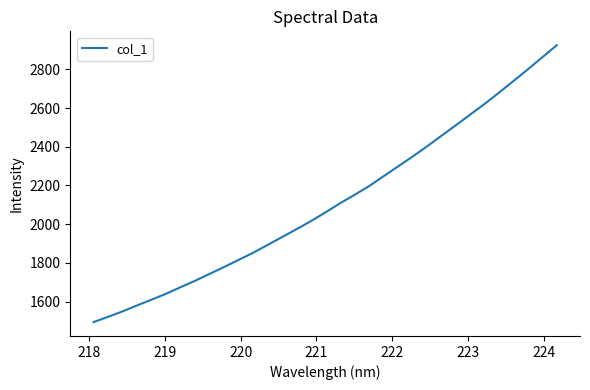

What is the maximum value shown in the chart?

2924.5